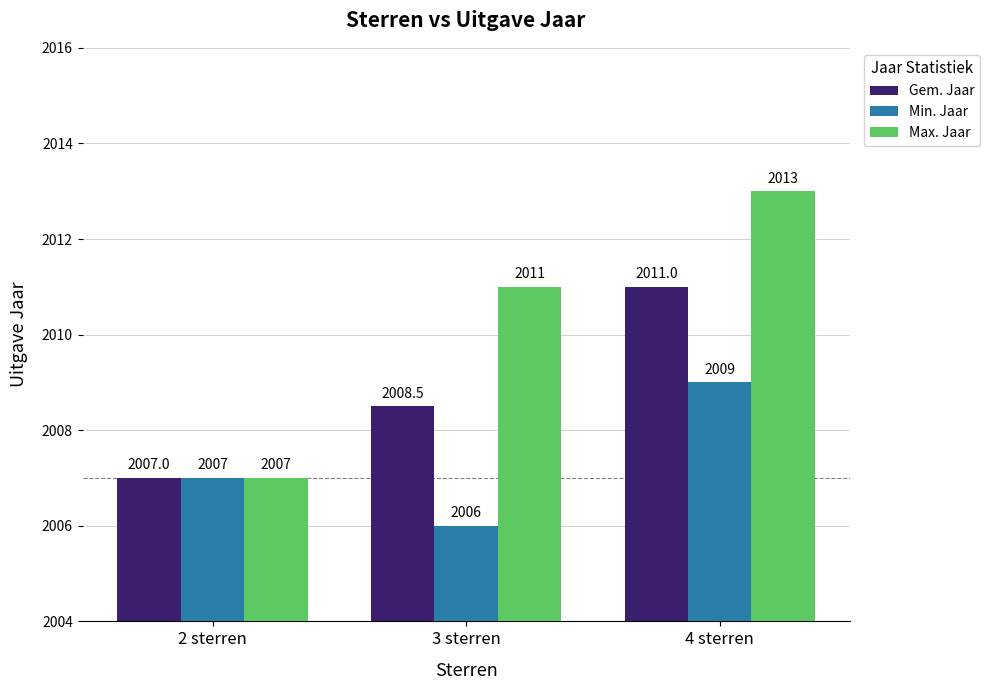

What is the smallest value displayed?

2006.0